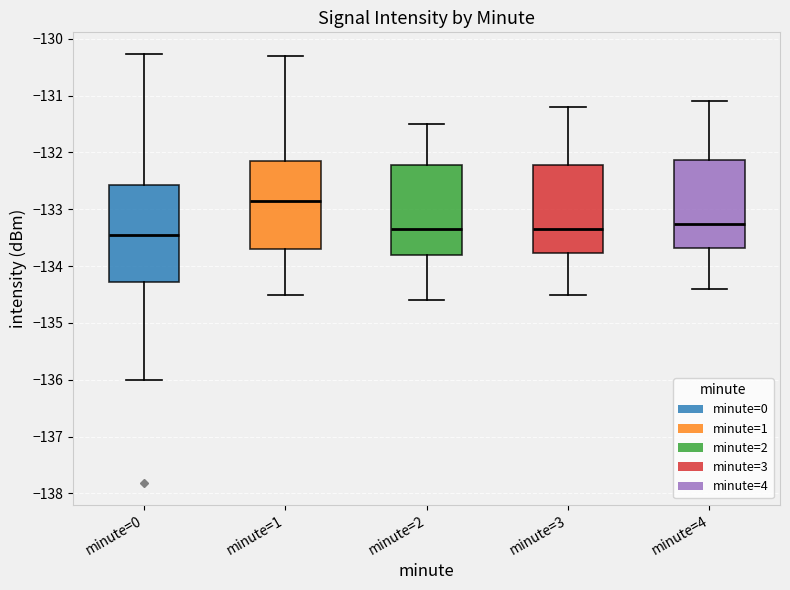

Where does the lower whisker of the box for minute=2 end on the y-axis? The values are not printed on the chart, so give them approximately, as read against the axis.

-134.6